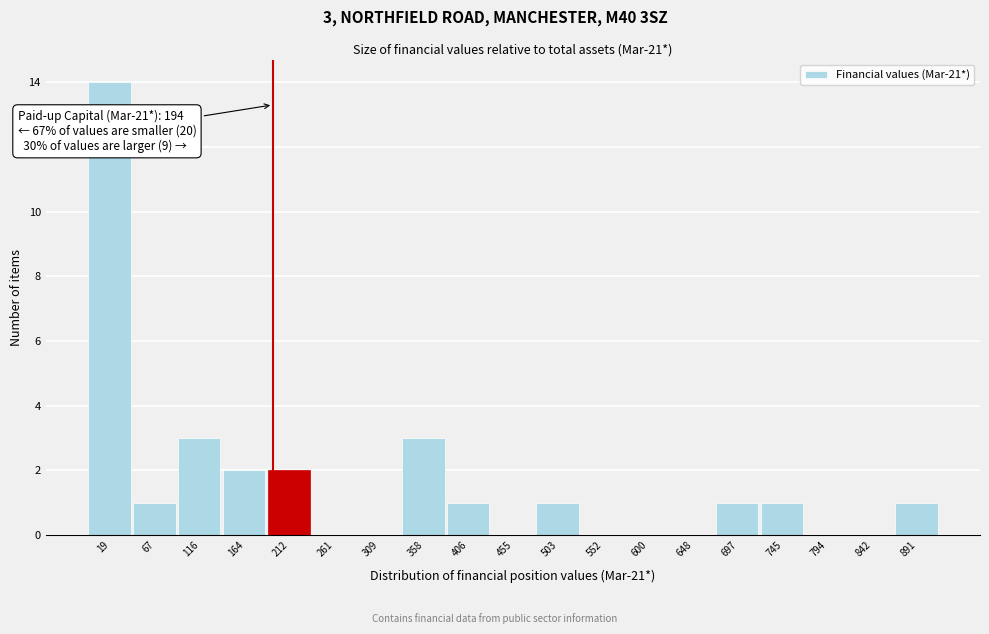

Which range on the x-axis has the tallest bar?

-5 to 45